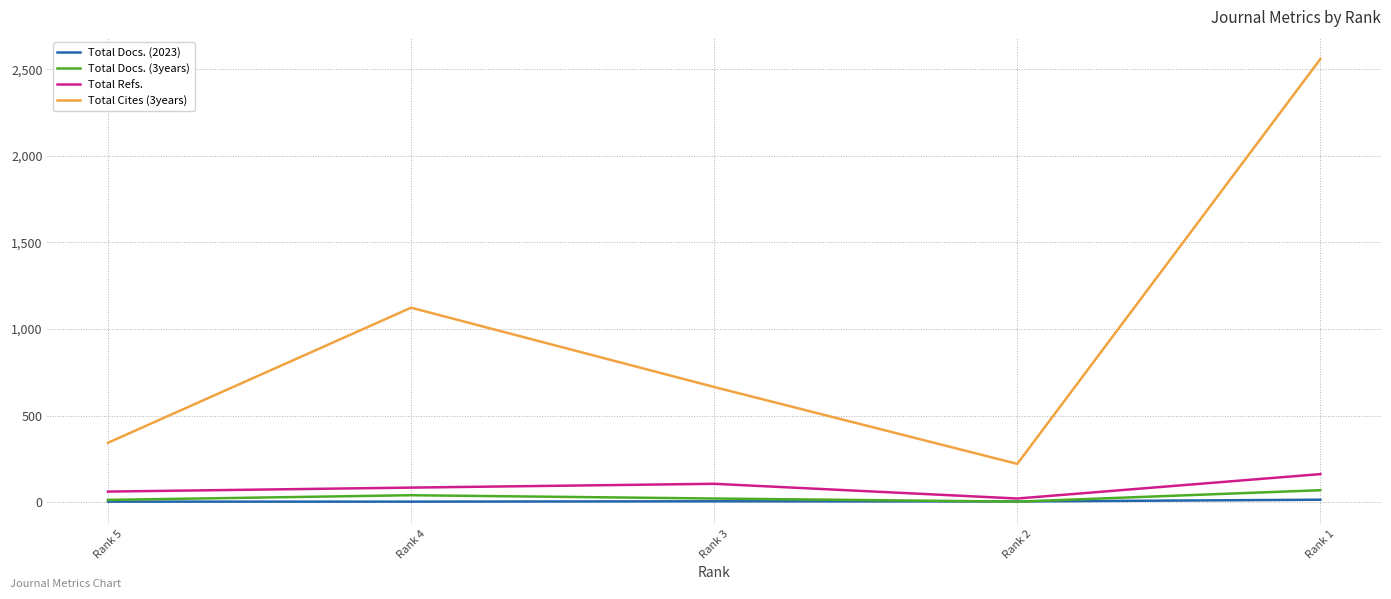

What is the difference between the highest and lowest values at Rank 2?

218